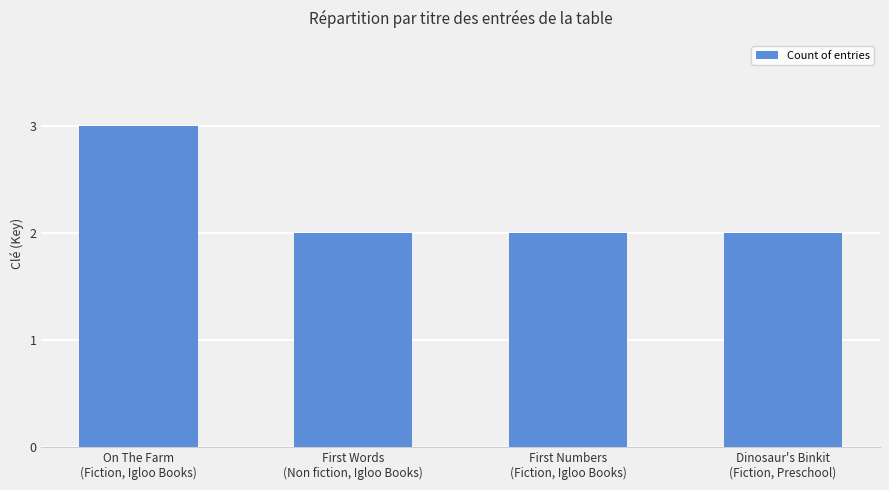

Reading right to left, what are all the values shown in this chart?

Dinosaur's Binkit
(Fiction, Preschool)=2	First Numbers
(Fiction, Igloo Books)=2	First Words
(Non fiction, Igloo Books)=2	On The Farm
(Fiction, Igloo Books)=3